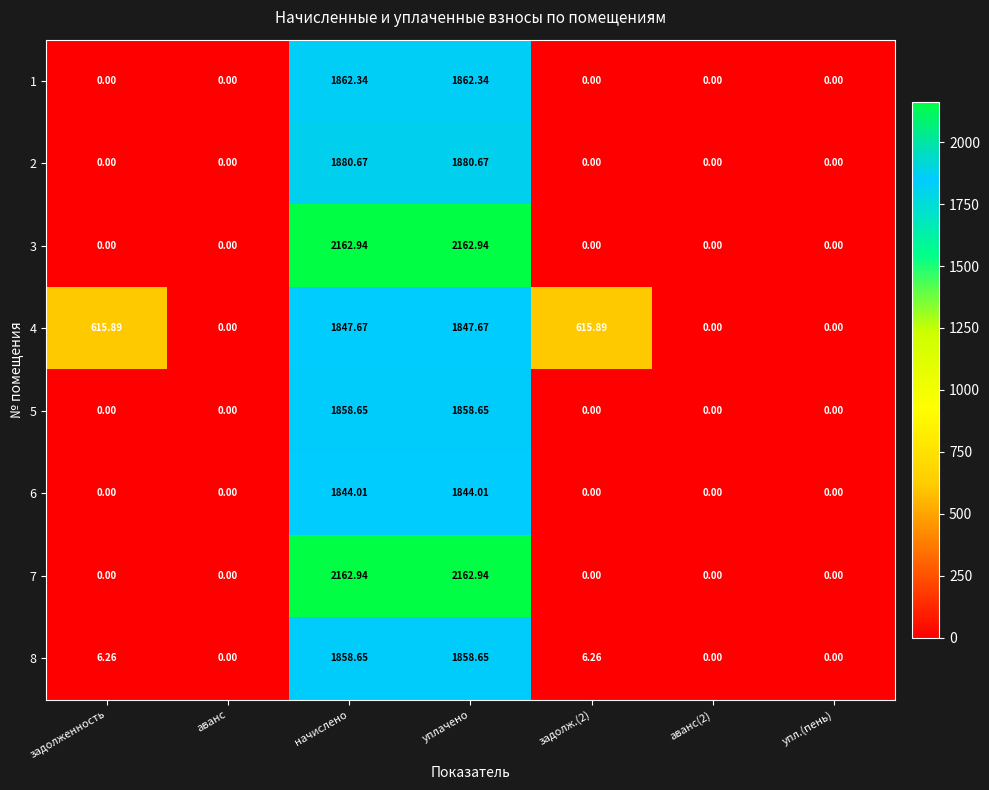

At how many categories does at least one series exceed 978?

2